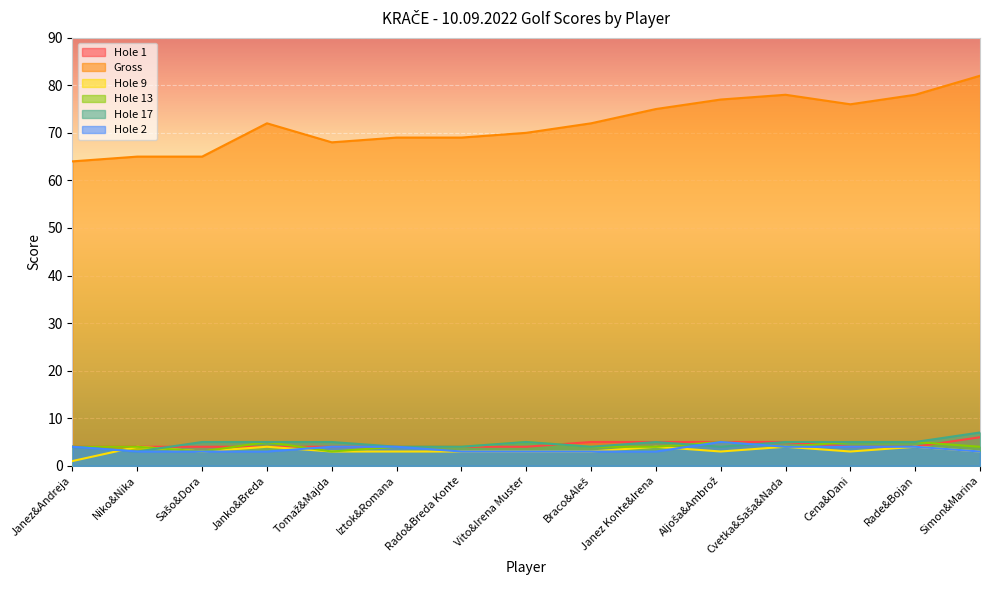

How many interior local valleys does the Hole 17 series have?

3